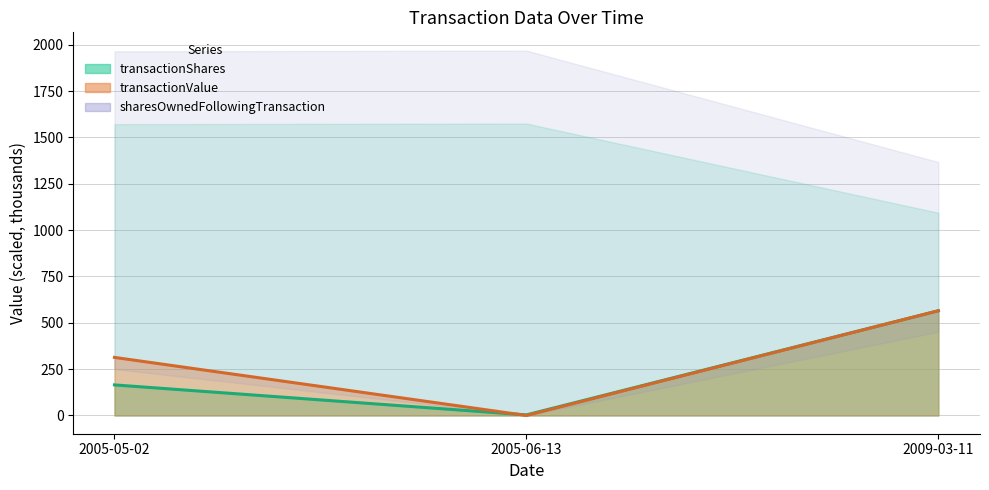

What is the value of the transactionShares (line) point at the 1st from the left?

164.9